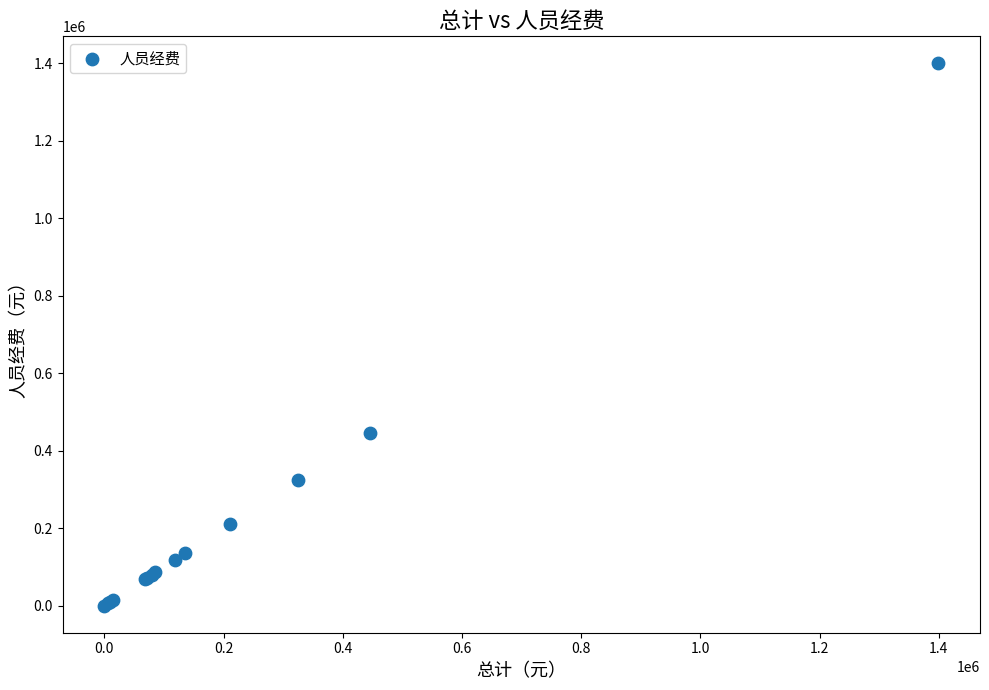

What Y value in the scatter plot is closest to 699588?

445886.0